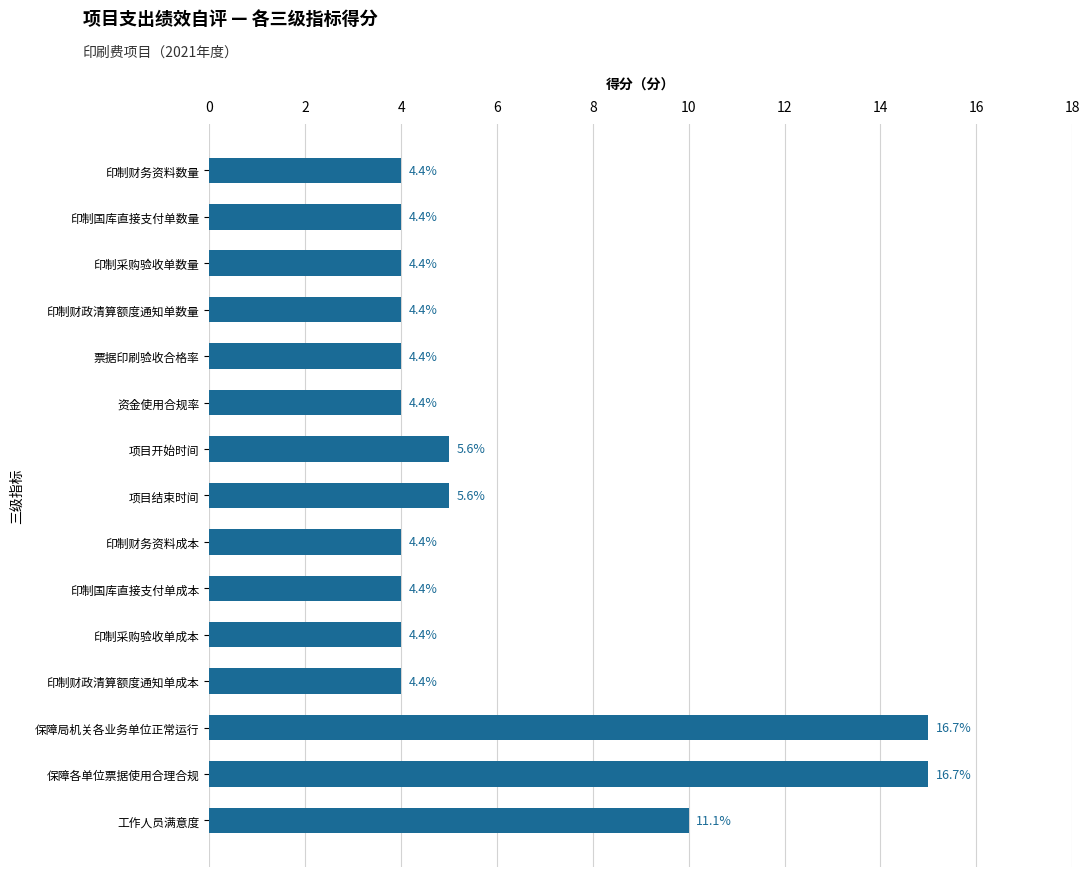

What is the difference between the second highest and minimum values?

11